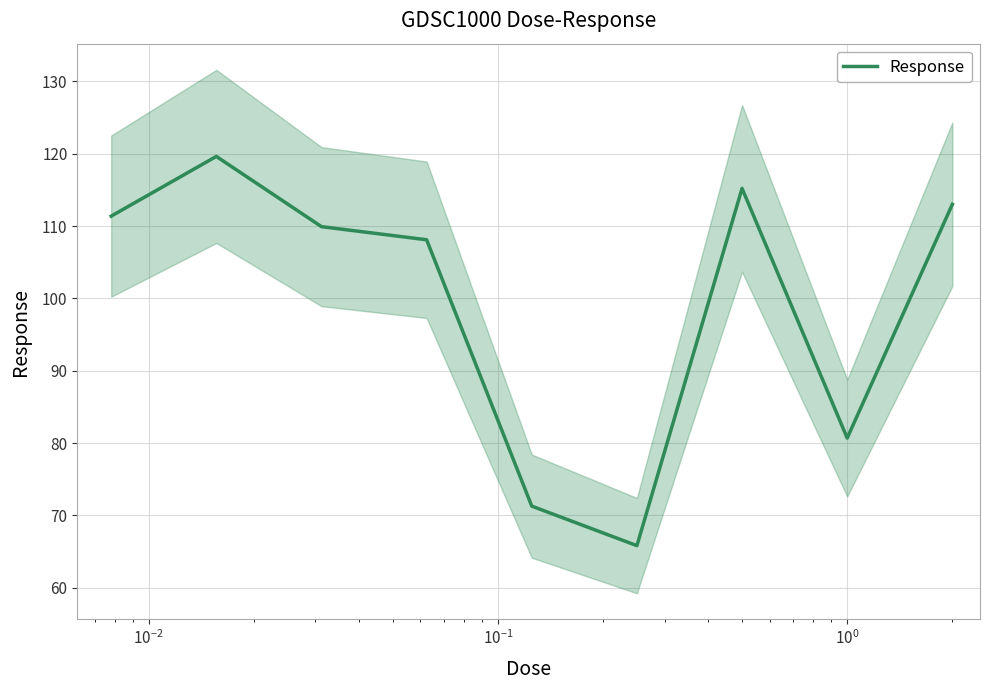

What is the minimum value for Response?

65.8